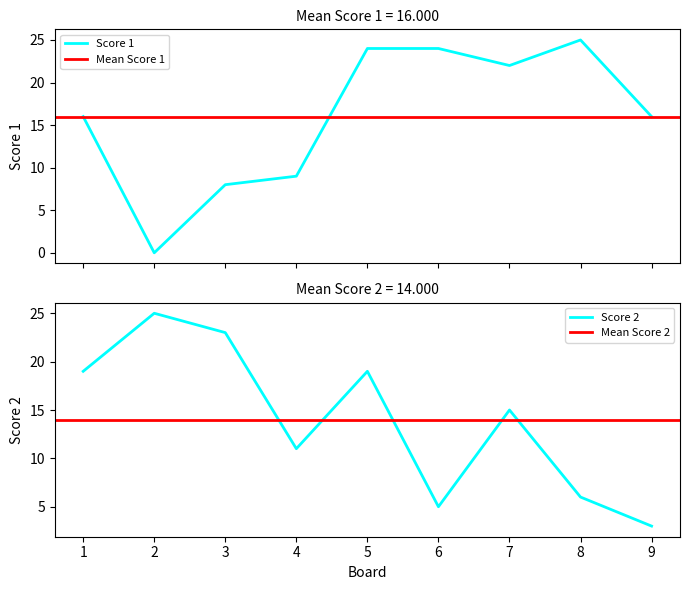

Count the number of categories in the chart.

9